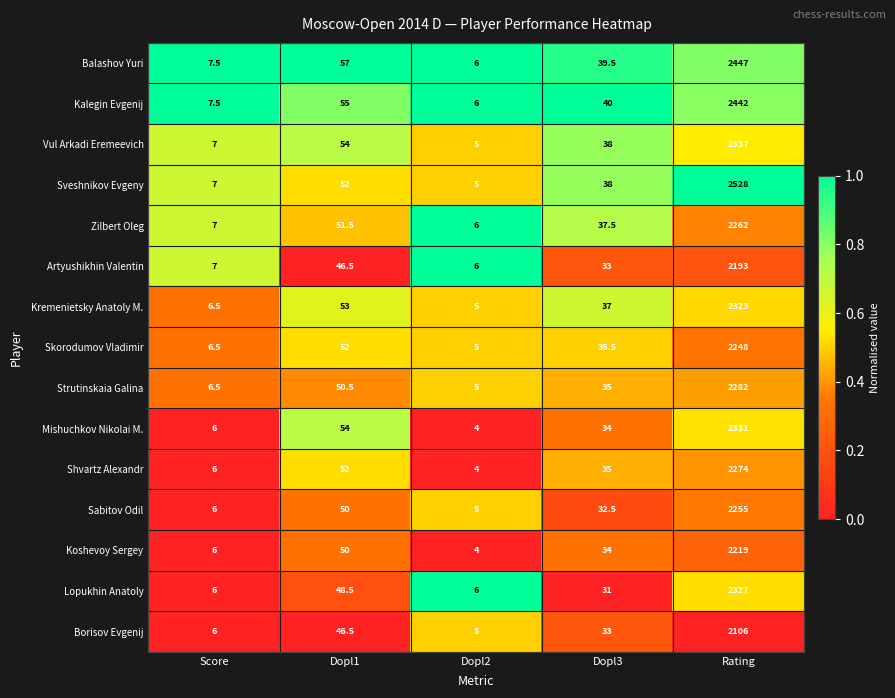

True or false: Sabitov Odil has a value of 2255.0 at Rating.

True